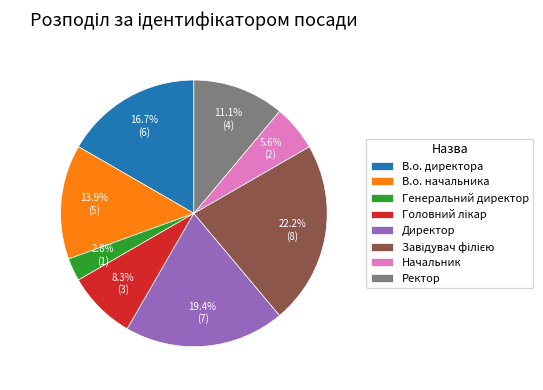

Combined, do Начальник and Ректор account for over 50%?

No